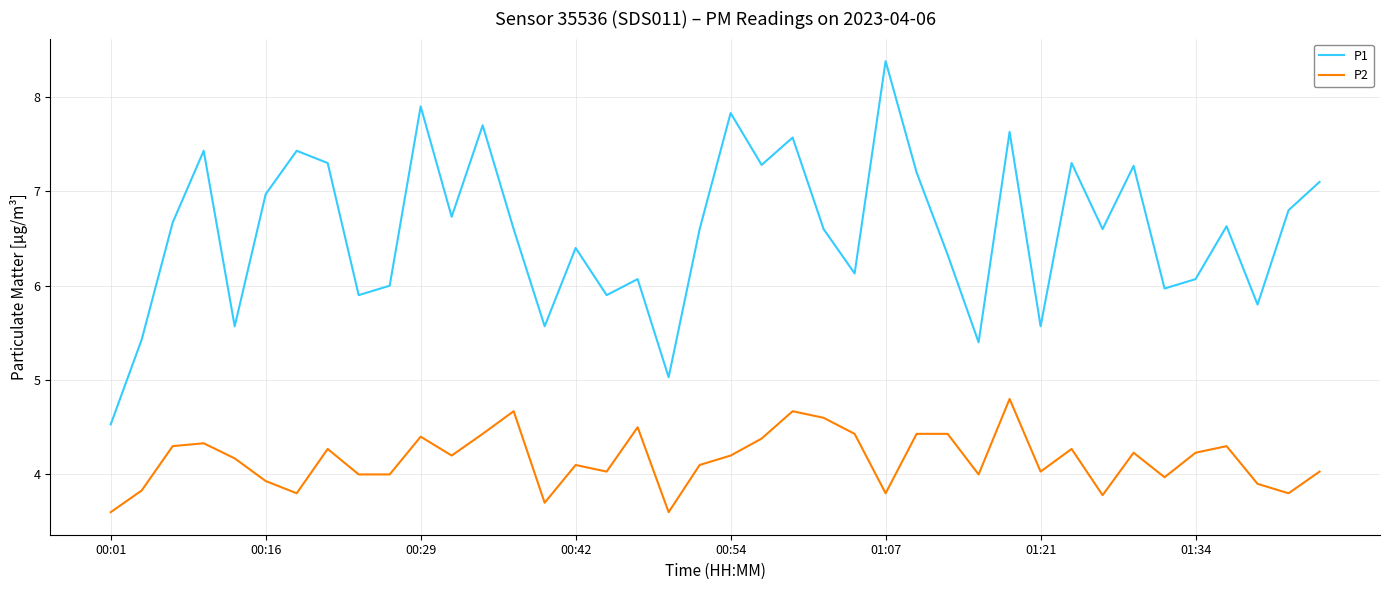

What is the highest value of the P2 series?

4.8